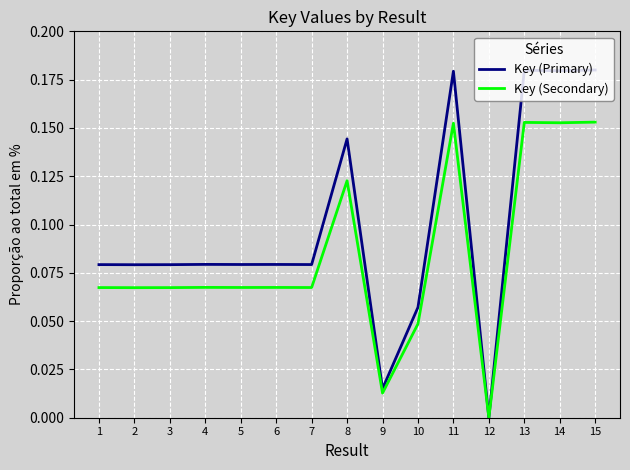

Count the number of data series in this chart.

2